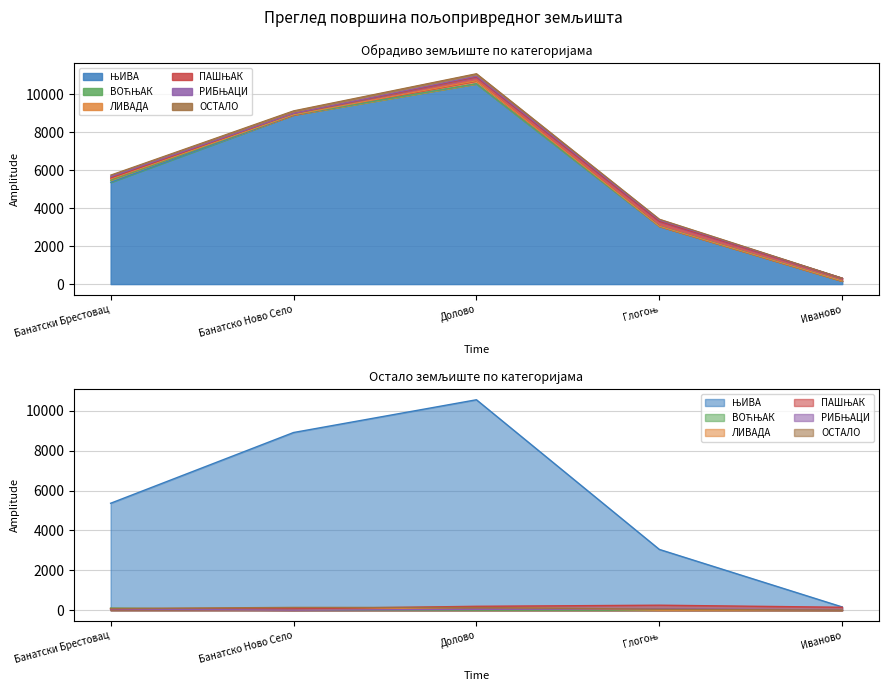

The ЛИВАДА series shows 262.1 at Долово. True or false?

False